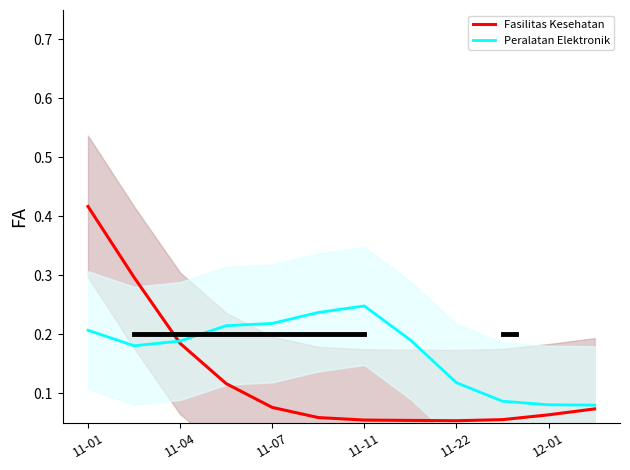

True or false: Fasilitas Kesehatan has a value of 0.4 at 11-01.

True